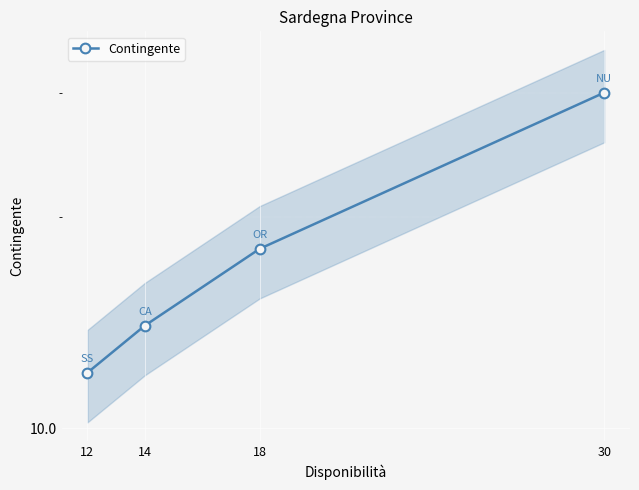

How many values are between 14 and 30?

3